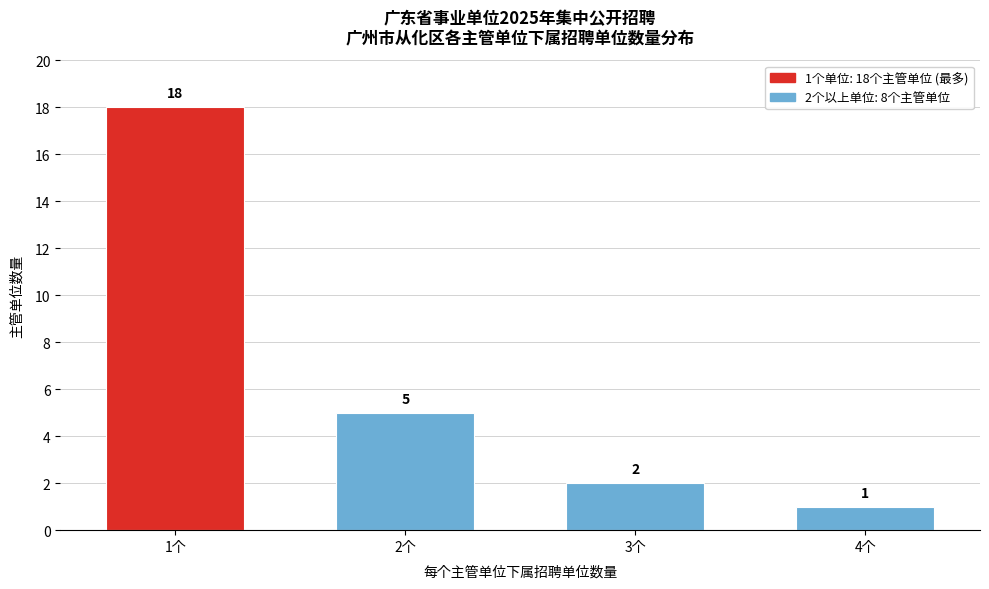

Reading left to right, list all the values displayed in this chart.

18	5	2	1